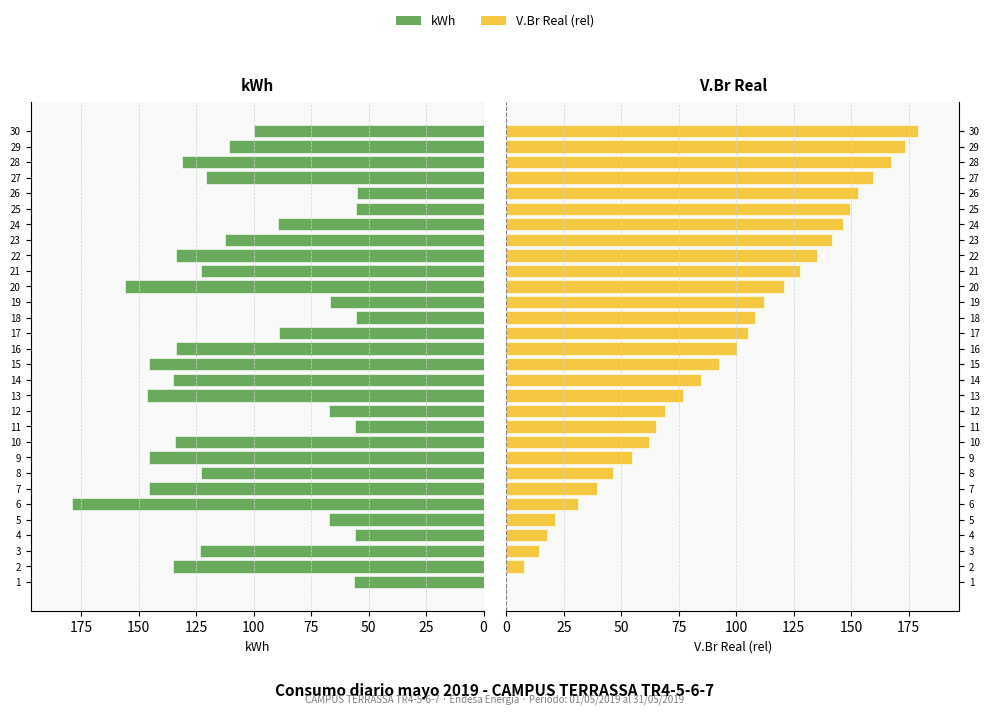

What is the maximum value shown in the chart?

179.1